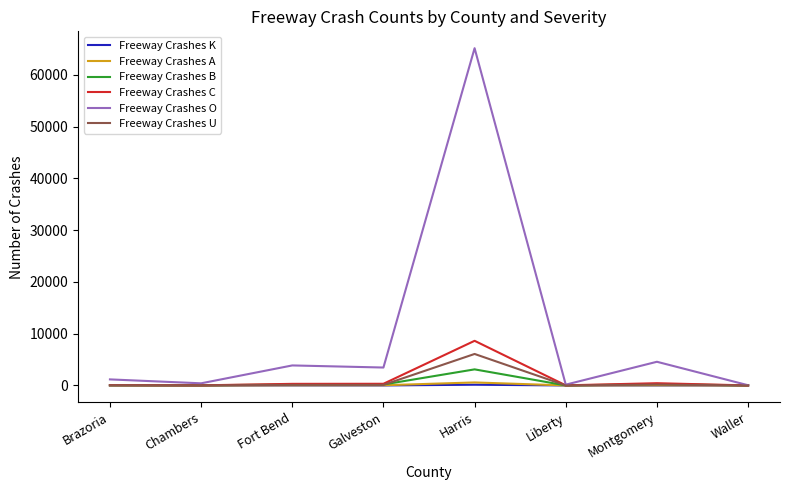

What is the average value of the Freeway Crashes C series?

1231